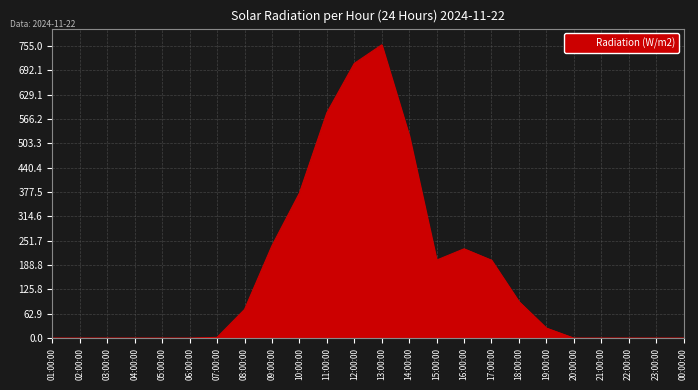

What is the maximum value shown in the chart?

758.0